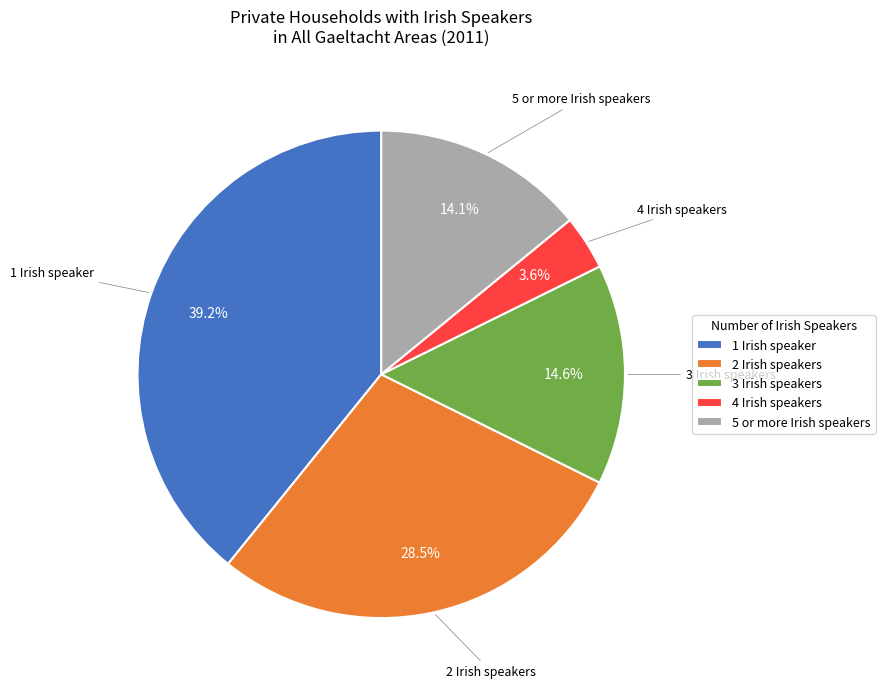

Is there a majority slice in this chart?

No